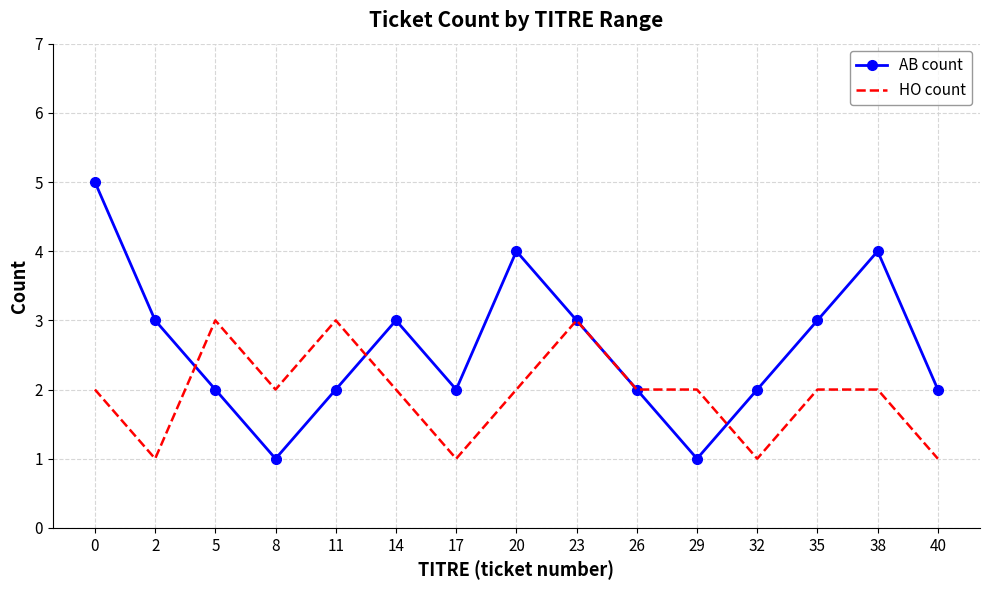

Rank the series by their average value, from lowest to highest.

HO count, AB count